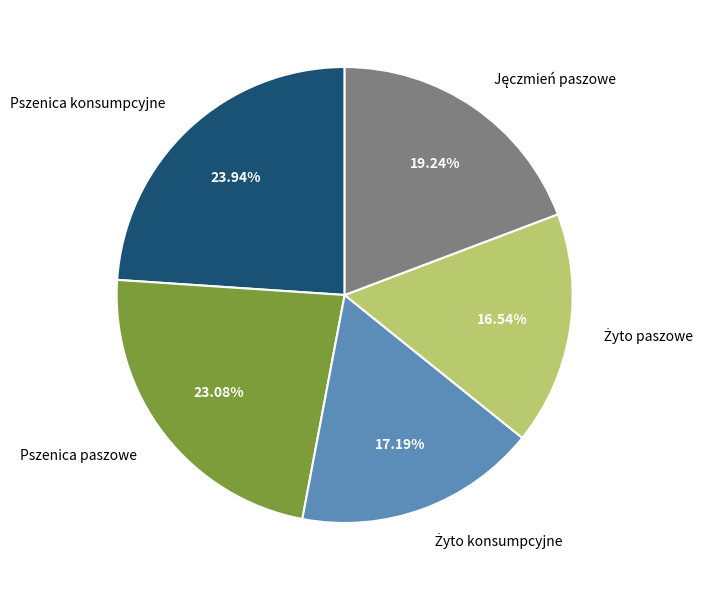

Does Pszenica paszowe account for over 50% of the chart?

No